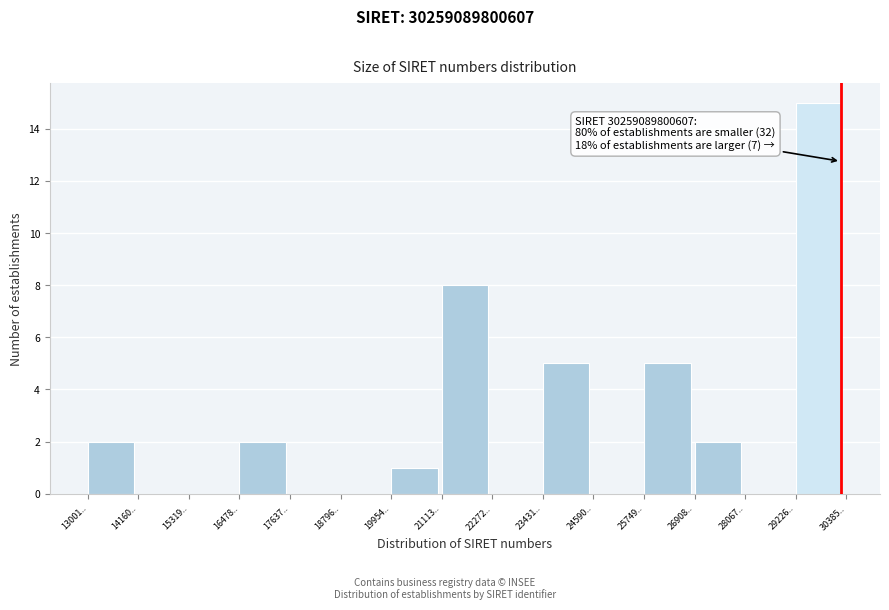

Reading left to right, list all the values displayed in this chart.

13001..=2	14160..=0	15319..=0	16478..=2	17637..=0	18796..=0	19954..=1	21113..=8	22272..=0	23431..=5	24590..=0	25749..=5	26908..=2	28067..=0	29226..=15